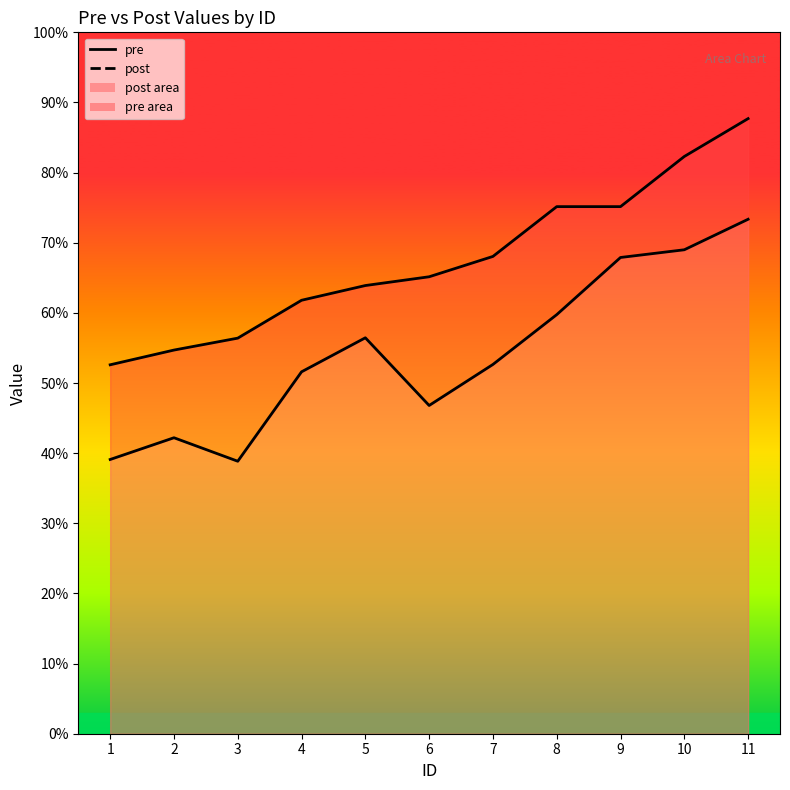

At which category is the sum across all series the highest?

11